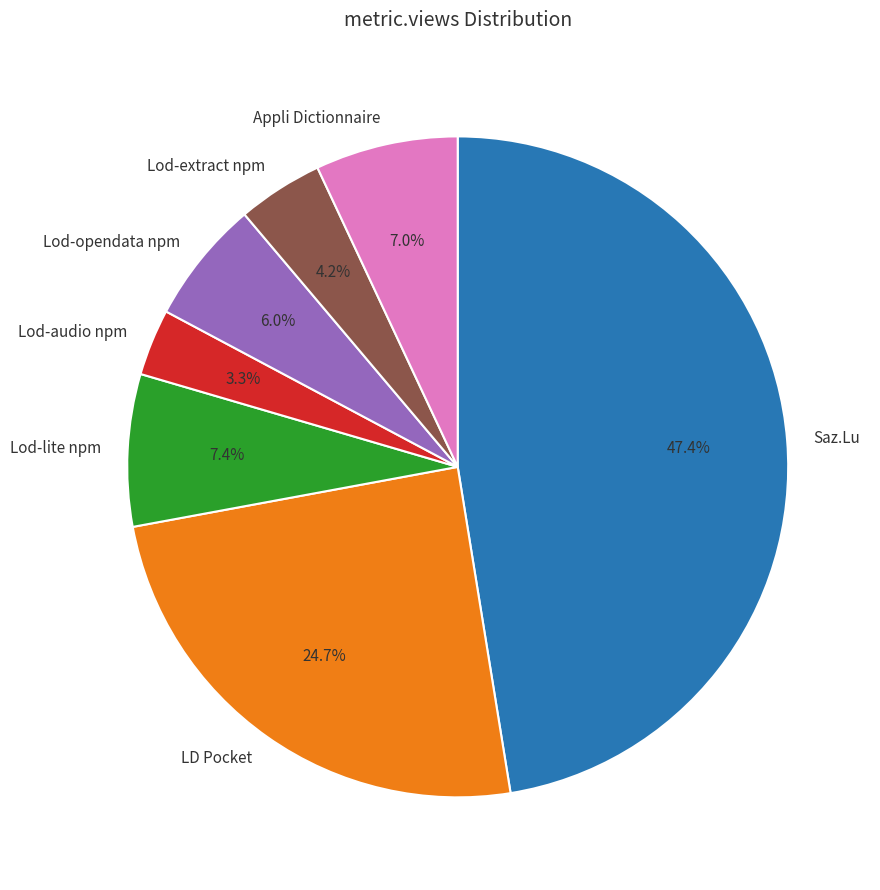

To the nearest percent, what is the difference between the largest and smallest slice percentages?

44%